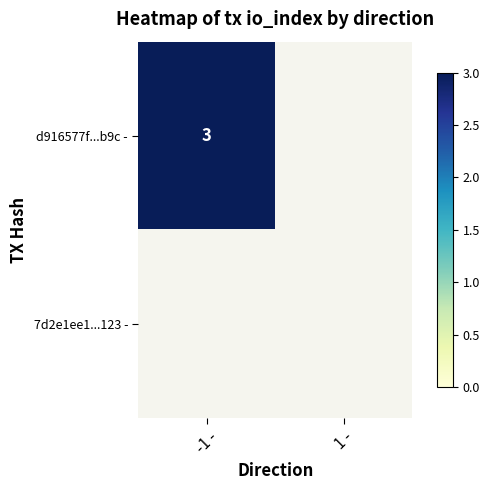

True or false: d916577f...b9c - has a value of 1 at -1 -.

False